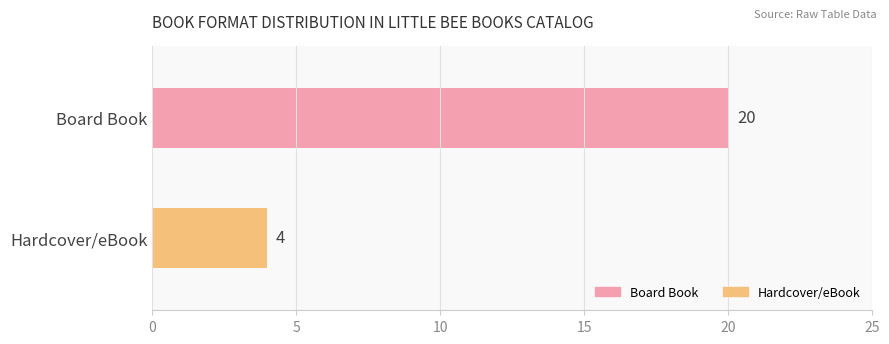

The value at Board Book is 20. True or false?

True